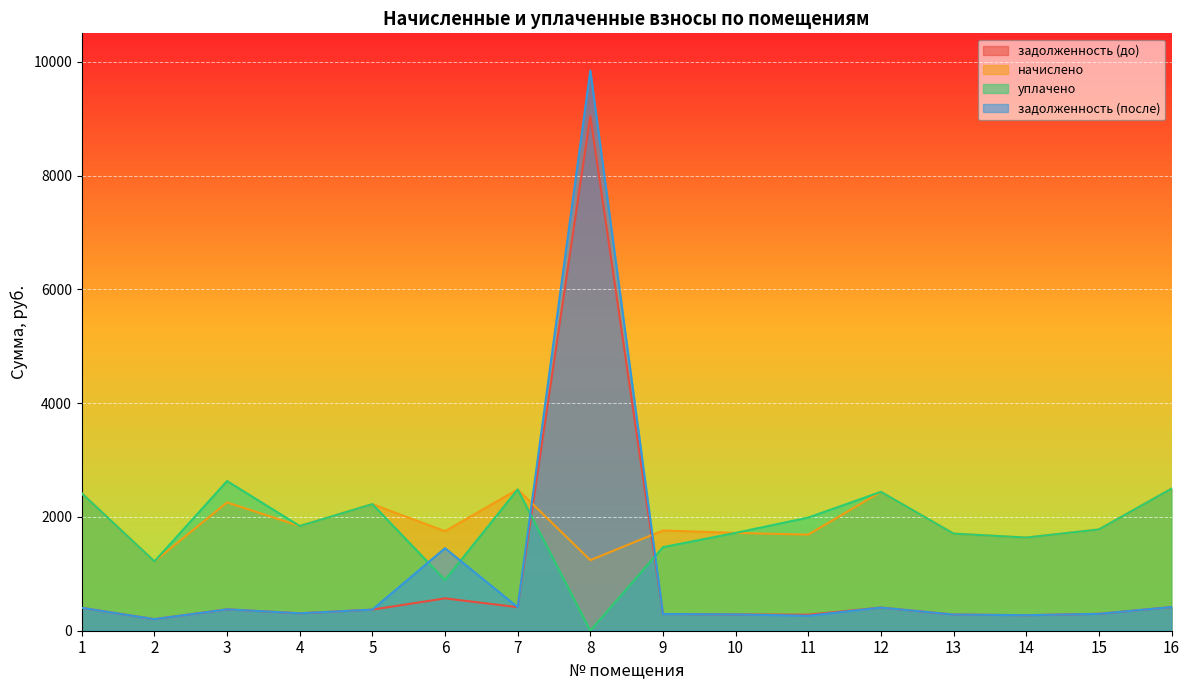

Which category has the highest value across all series?

8